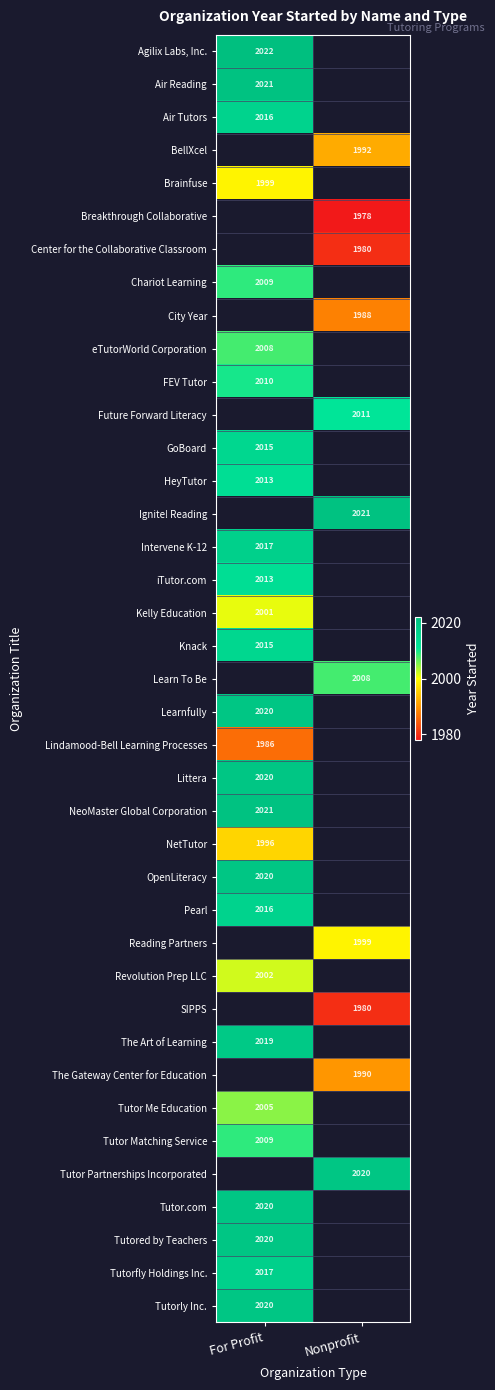

The Littera series shows 3563 at For Profit. True or false?

False